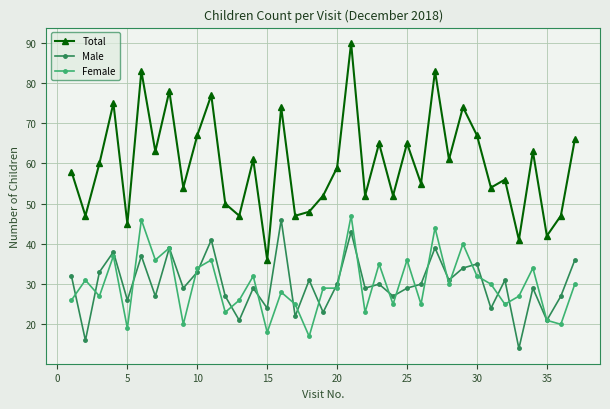

What are all the series names shown in the legend?

Total, Male, Female